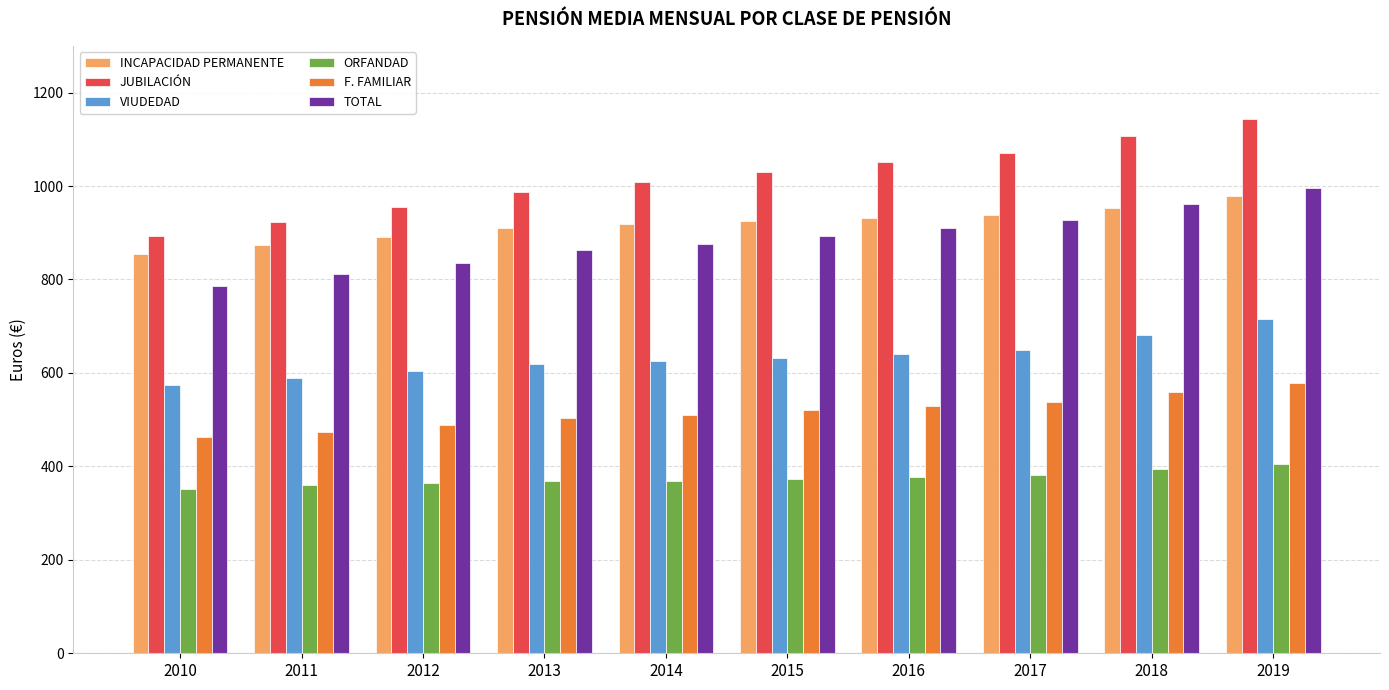

What is the lowest value of the JUBILACIÓN series?

892.4